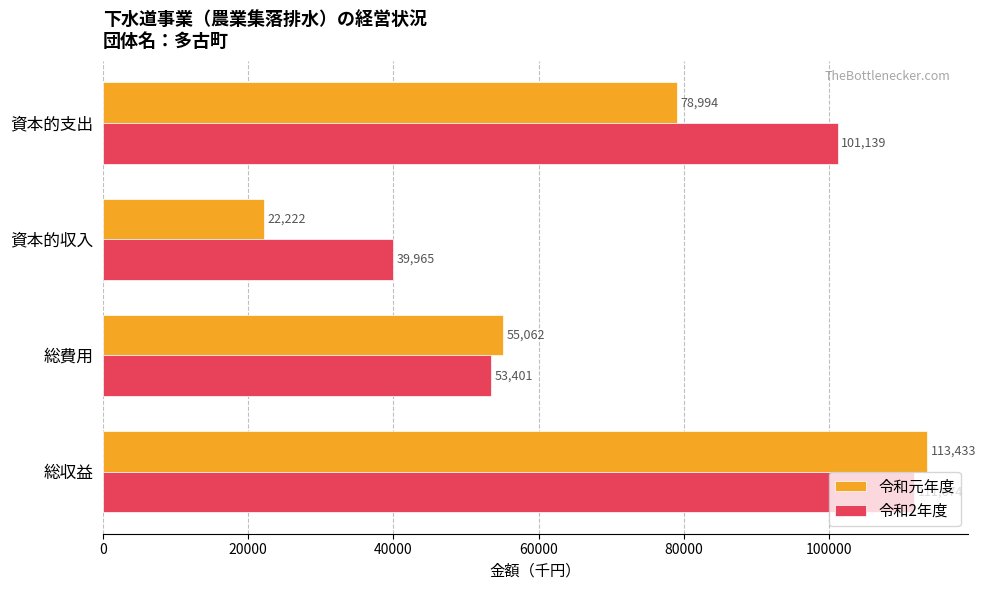

List the labels in order of 令和元年度 value, largest first.

総収益, 資本的支出, 総費用, 資本的収入